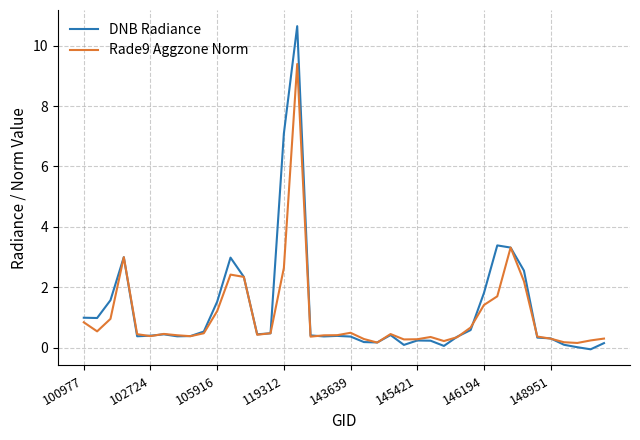

What is the greatest value displayed?

10.6